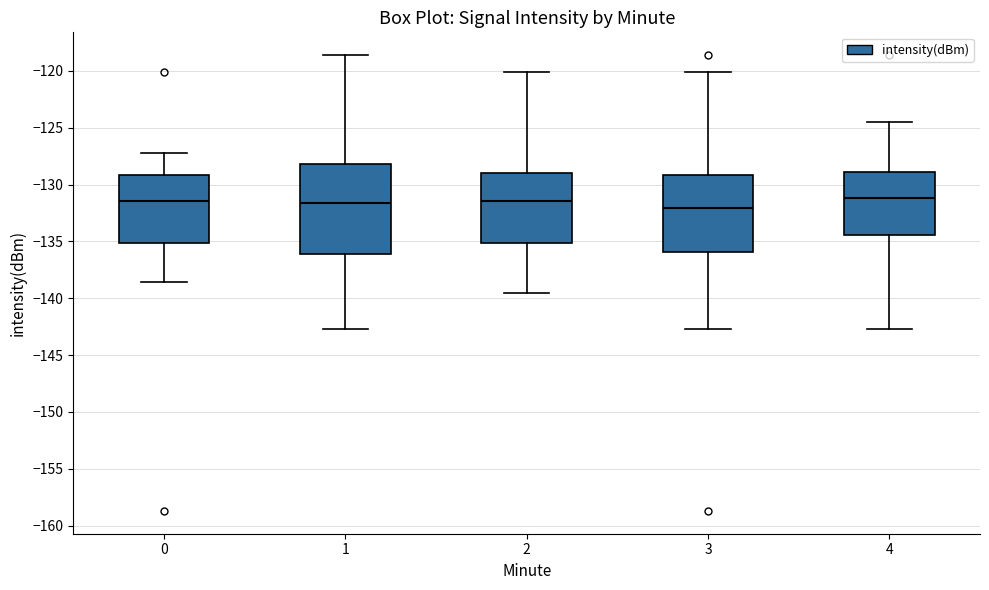

Where does the upper whisker of the box at x = 3 end on the y-axis? The values are not printed on the chart, so give them approximately, as read against the axis.

-120.0